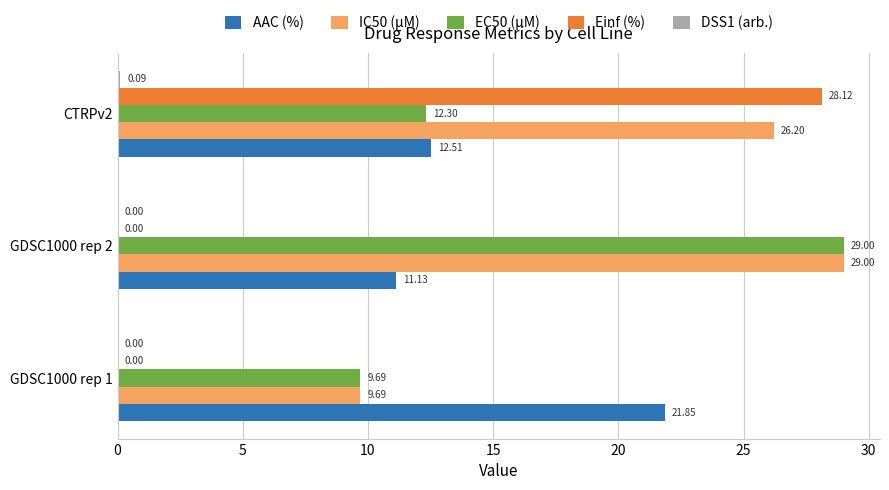

Which series has the largest total across all categories?

IC50 (µM)